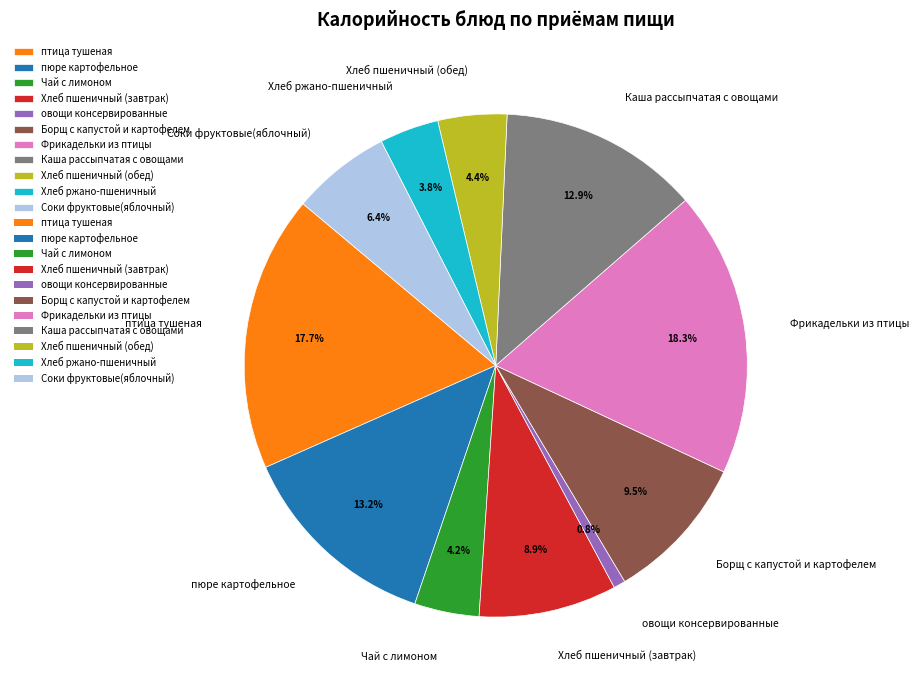

Is птица тушеная the majority of the pie?

No